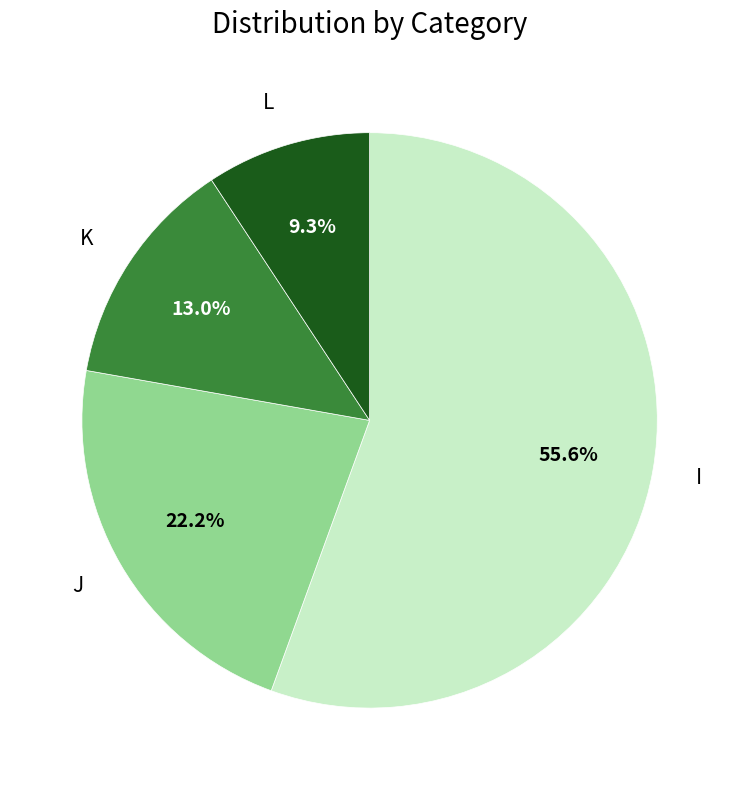

What is the largest slice in the pie chart?

I